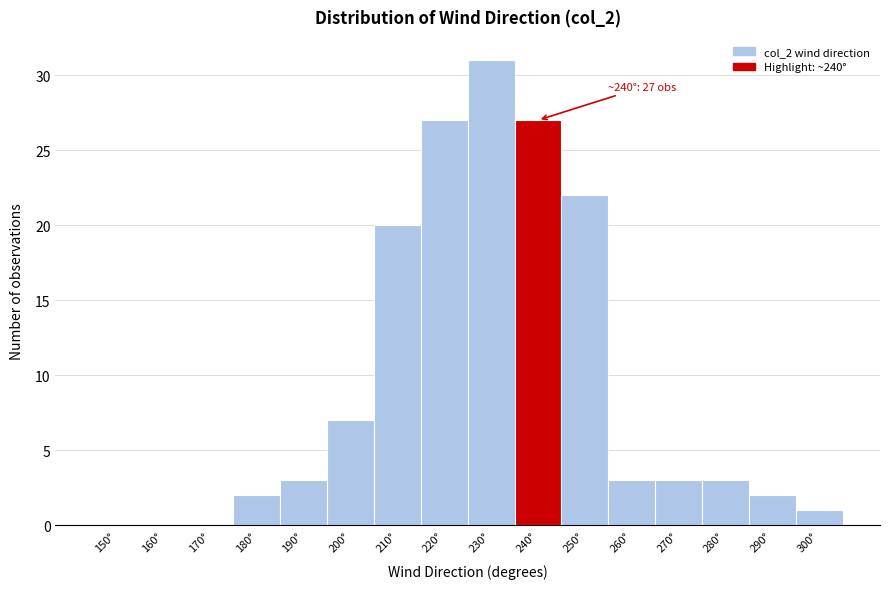

Reading right to left, transcribe all the data shown in this chart.

300°=1	290°=2	280°=3	270°=3	260°=3	250°=22	240°=27	230°=31	220°=27	210°=20	200°=7	190°=3	180°=2	170°=0	160°=0	150°=0